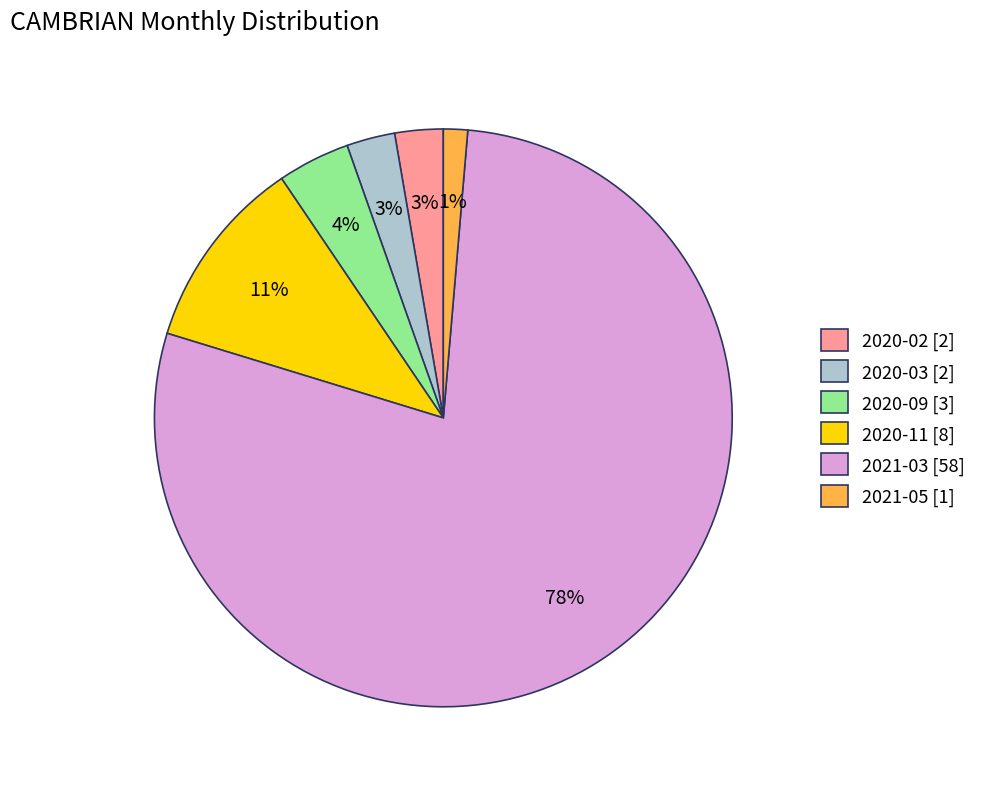

Is the sum of 2020-09 and 2020-02 greater than half?

No